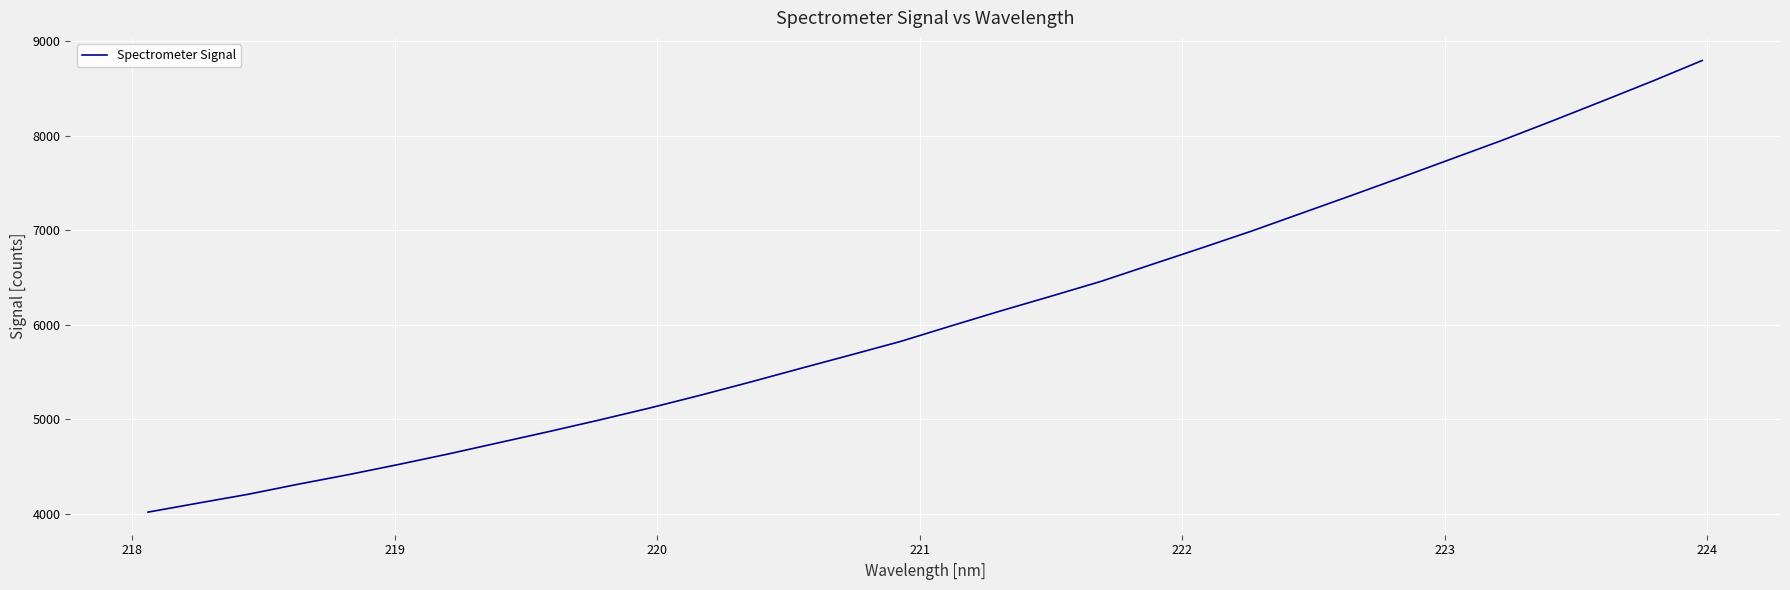

Does the chart have visible grid lines?

Yes